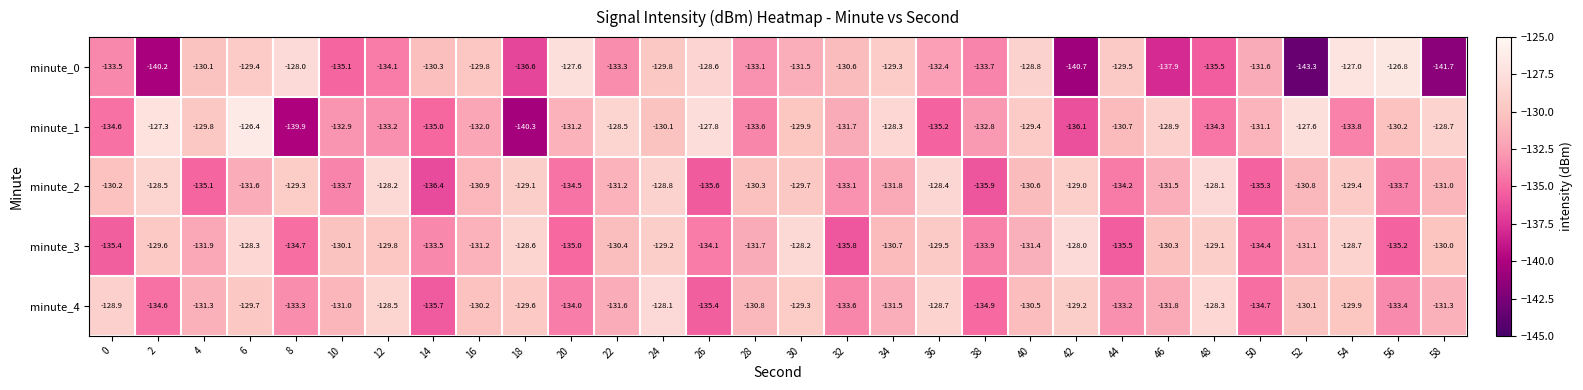

Between 0 and 22, which series saw the biggest shift?

minute_1